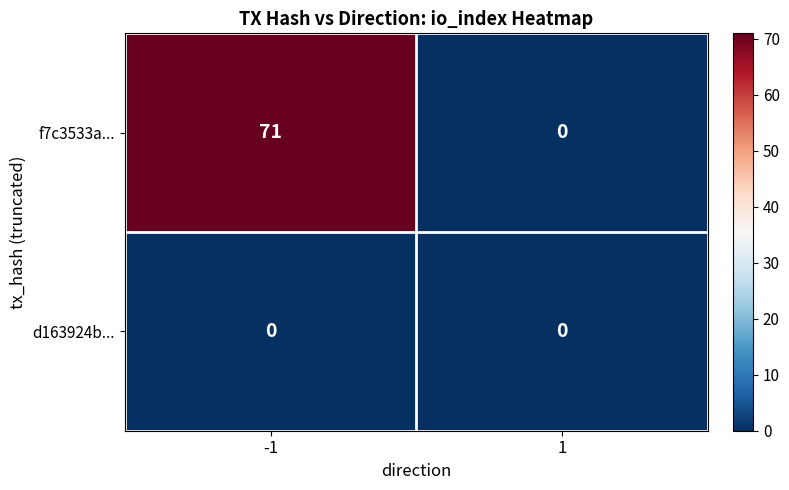

Is it true that d163924b... equals 0 at -1?

True